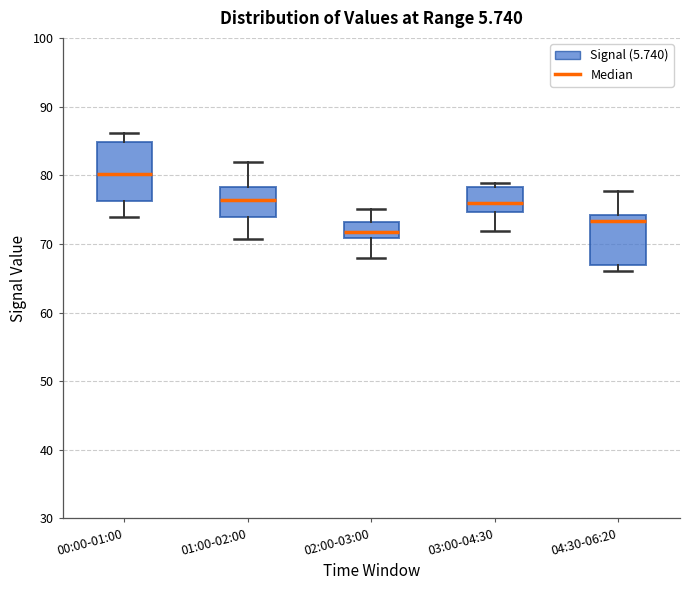

Reading left to right, transcribe this box plot: for each box, give where its median line is, the range the box spans, and where its two whiskers end, as read against the y-axis. The values are not printed on the chart, so give them approximately, as read against the axis.

00:00-01:00: median 80, box 76 to 85, whiskers 74 to 86
01:00-02:00: median 76, box 74 to 78, whiskers 71 to 82
02:00-03:00: median 72, box 71 to 73, whiskers 68 to 75
03:00-04:30: median 76, box 75 to 78, whiskers 72 to 79
04:30-06:20: median 73, box 67 to 74, whiskers 66 to 78